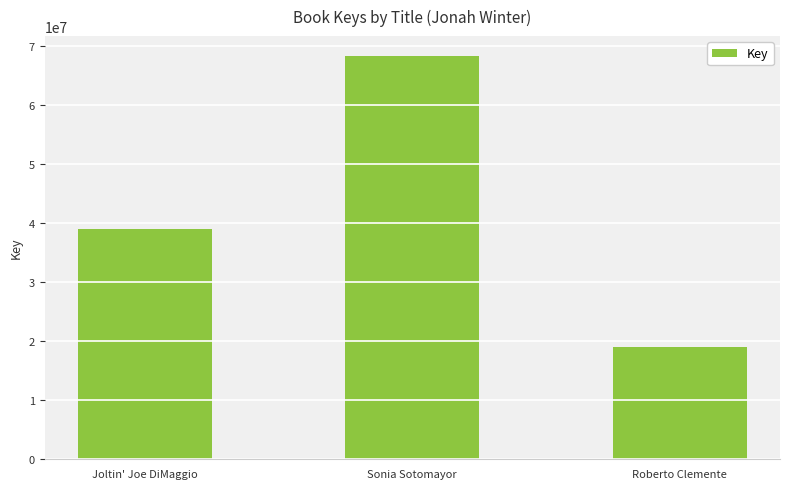

True or false: the data shows 31860244 at Sonia Sotomayor.

False